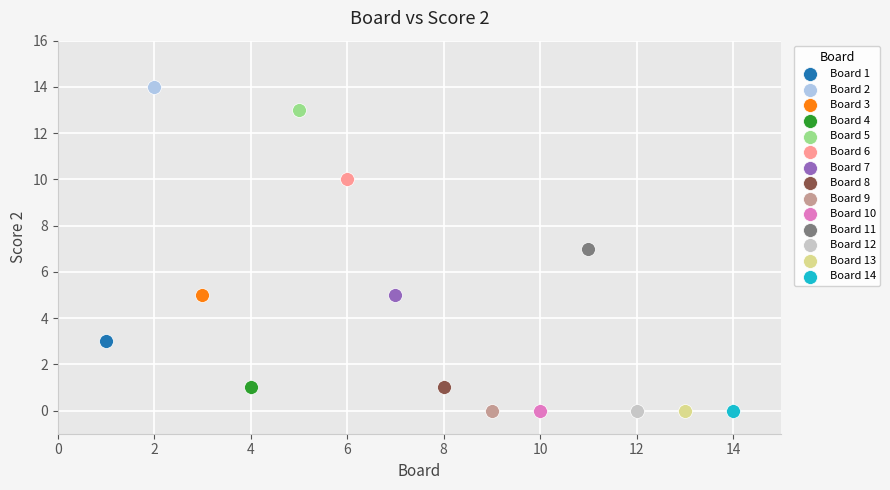

Which series reaches the maximum Y coordinate?

Board 2